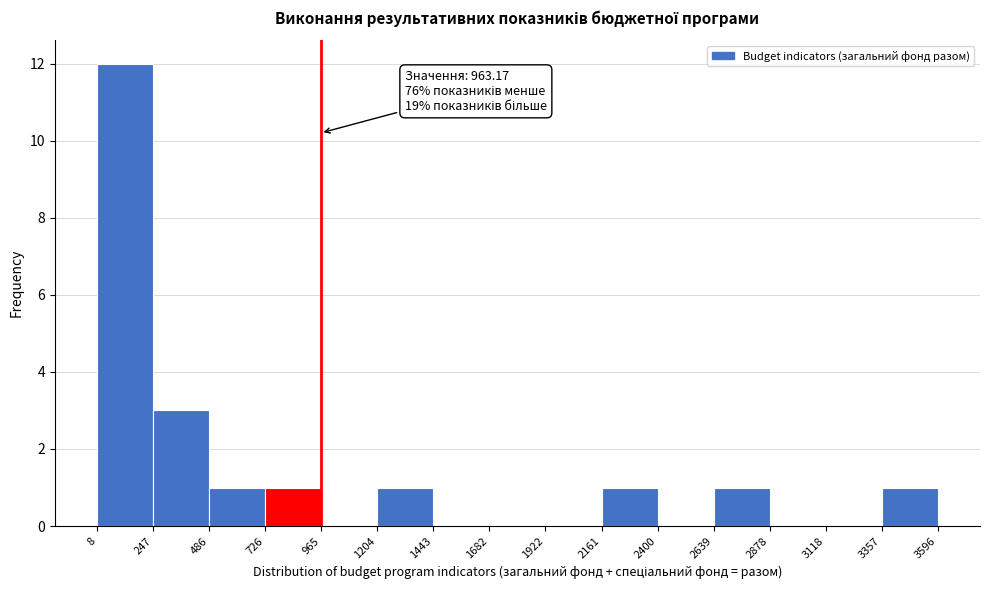

Which range on the x-axis has the tallest bar?

8 to 247